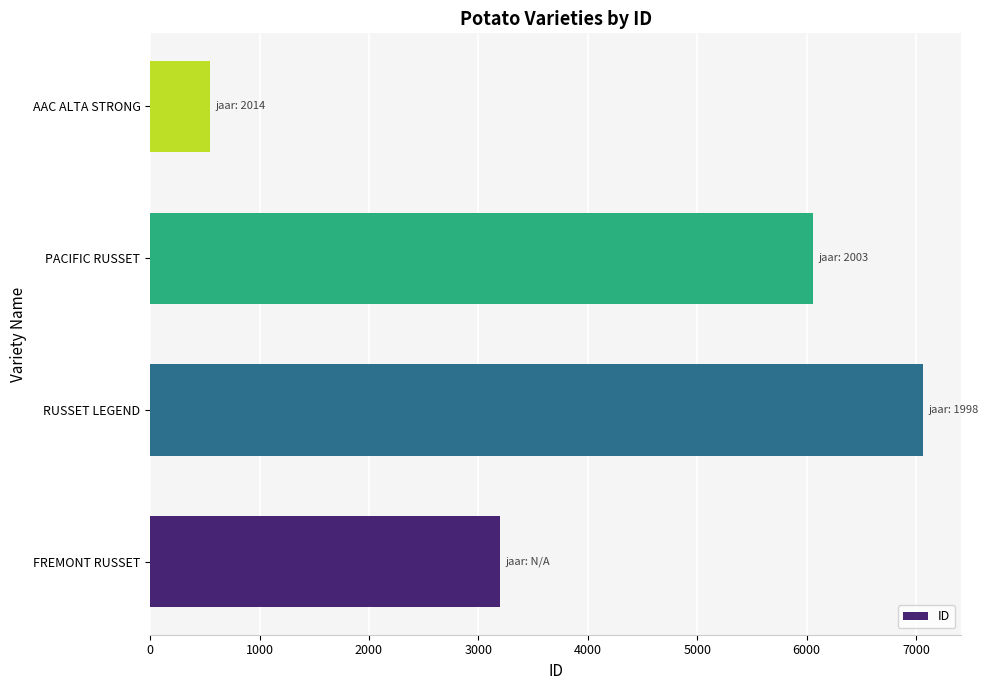

Which category has the lowest value across all series?

AAC ALTA STRONG